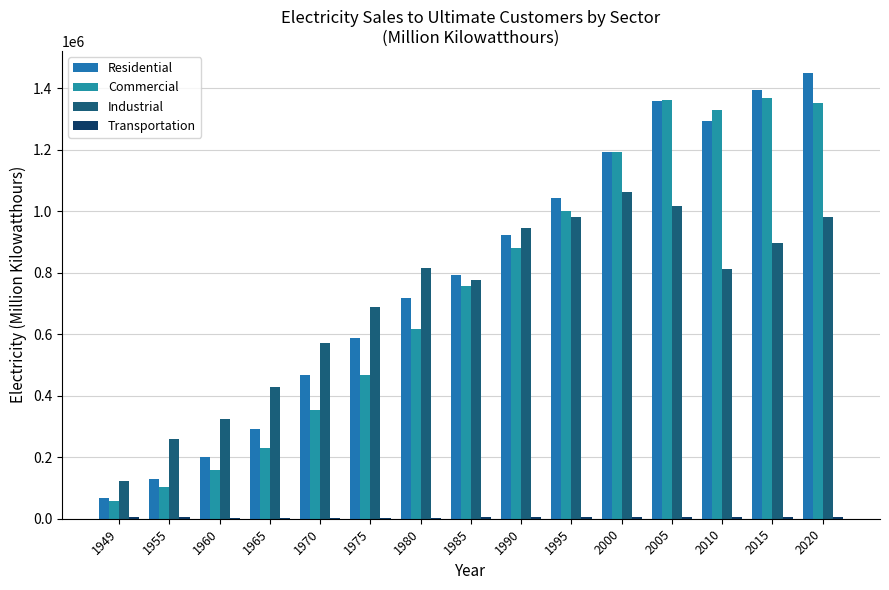

Reading right to left, what are all the values shown in this chart?

Residential: 1449130.0	1394708.0	1293328.0	1358964.0	1192399.0	1043966.0	924014.0	793087.0	717888.0	588140.4	466290.6	291012.7	201463.4	128400.6	66792.0
Commercial: 1351535.0	1368736.0	1330996.0	1363005.0	1192672.0	1000000.0	881735.0	757566.0	618538.0	468296.1	352040.6	231126.3	159143.8	102547.3	58647.2
Industrial: 982734.0	896136.0	811534.0	1016101.0	1063971.0	982820.0	945227.0	775973.0	814955.0	687679.7	570854.2	428727.3	324401.9	259974.4	122590.9
Transportation: 6000.0	6561.0	6454.0	6081.0	5098.0	4537.0	4342.0	4069.0	3829.0	2974.5	3114.5	2923.1	3065.7	5825.7	6481.2